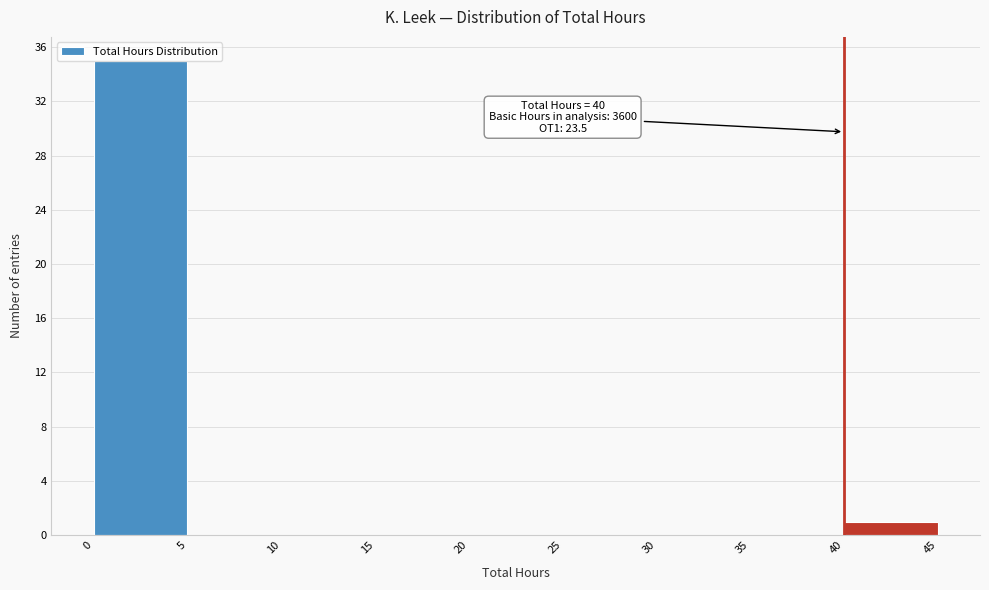

Which range on the x-axis has the tallest bar?

0 to 5